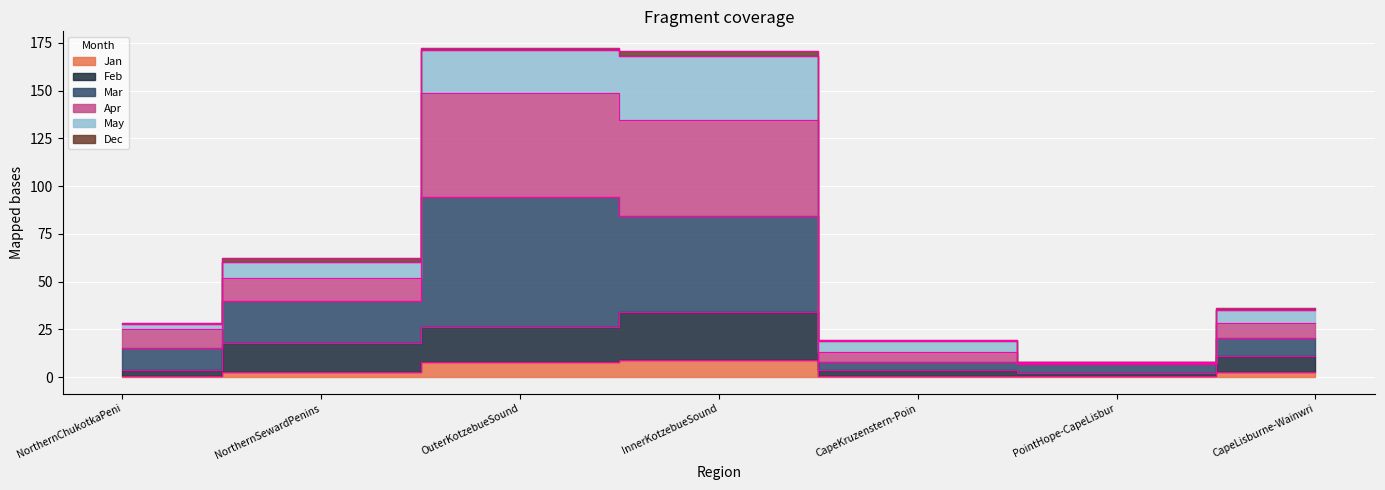

The value of Jan at InnerKotzebueSound is 9.0. True or false?

True